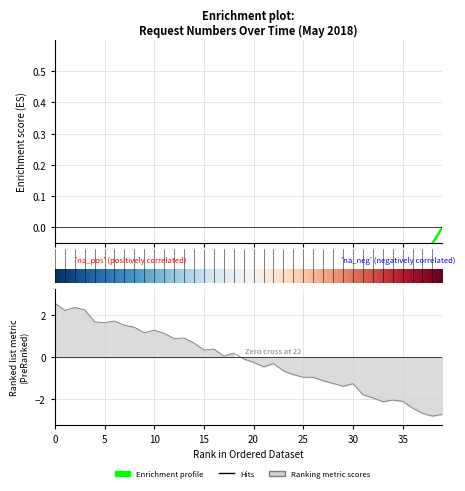

What is the value of the 23rd point from the left?

-0.5